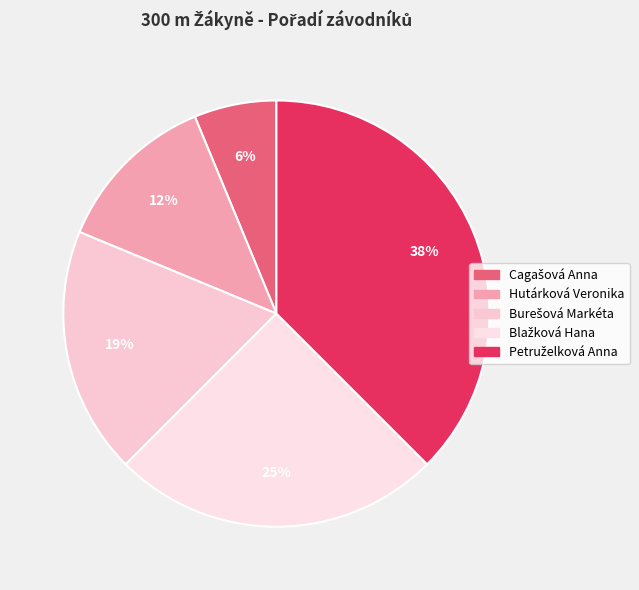

Count the number of slices in the pie.

5